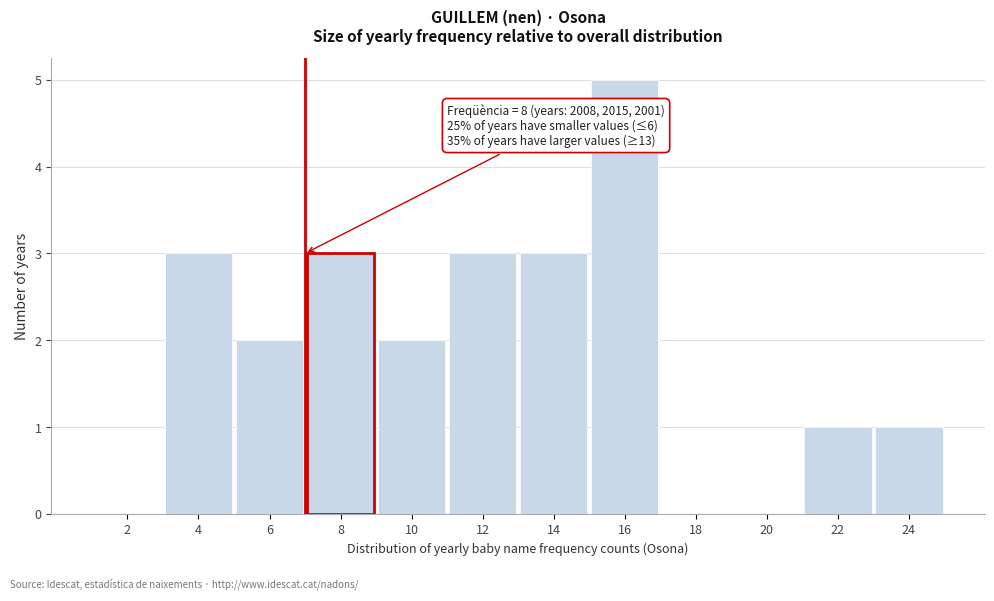

Reading left to right, transcribe all the data shown in this chart.

2=0	4=3	6=2	8=3	10=2	12=3	14=3	16=5	18=0	20=0	22=1	24=1